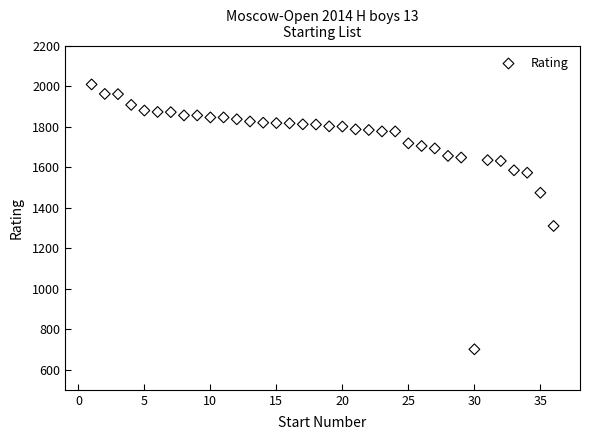

What Y value in the scatter plot is closest to 1354?

1309